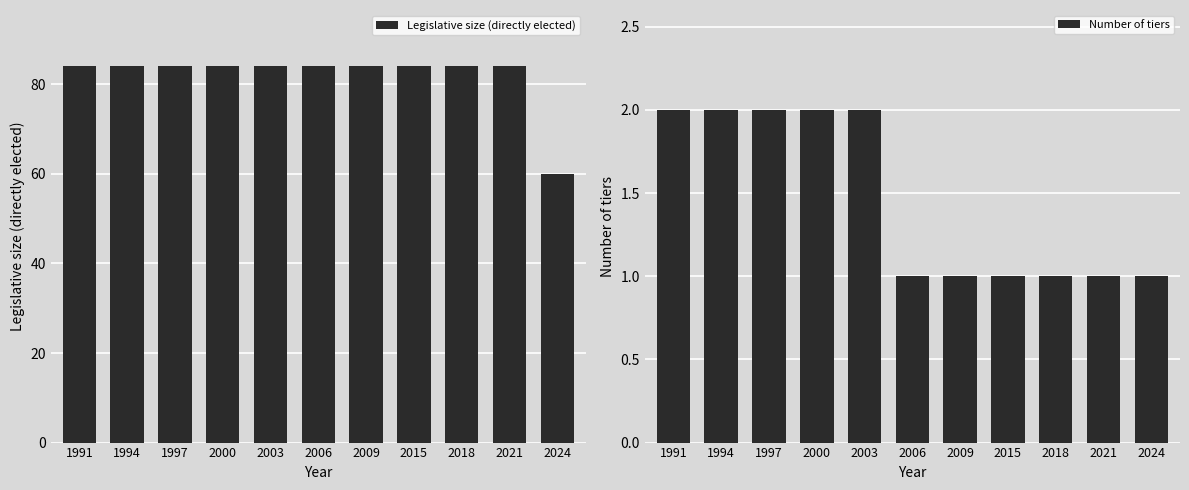

Count the number of data series in this chart.

2